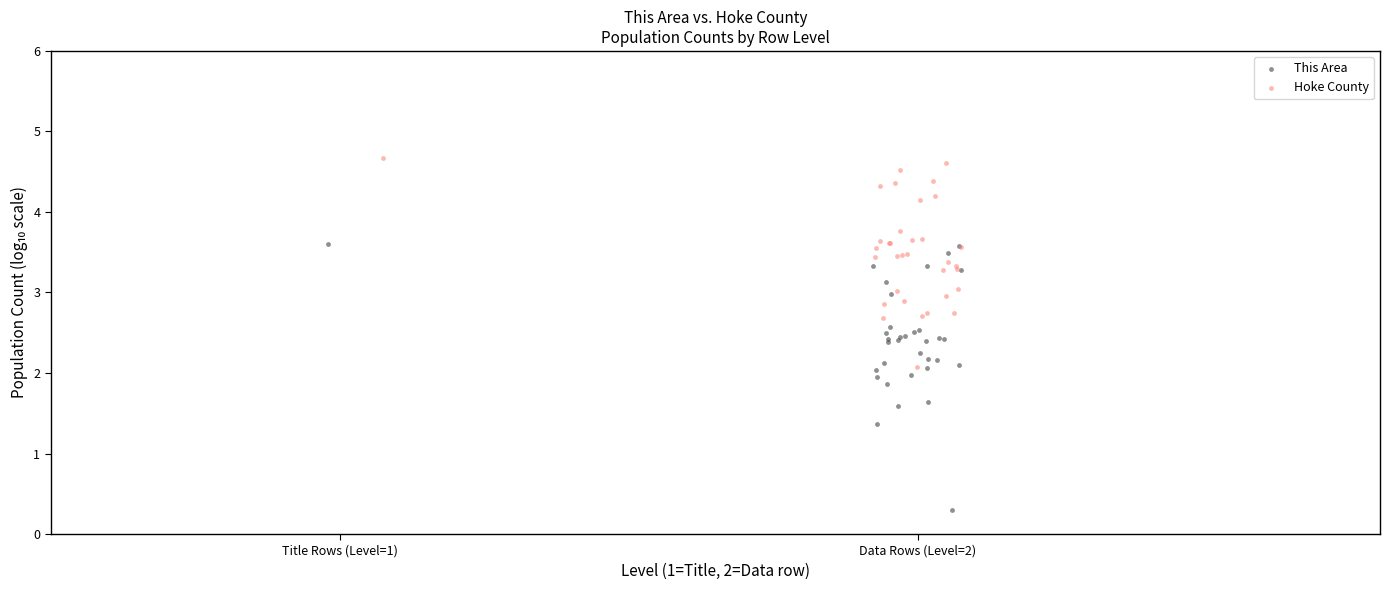

Which series has the widest spread of Y values?

This Area